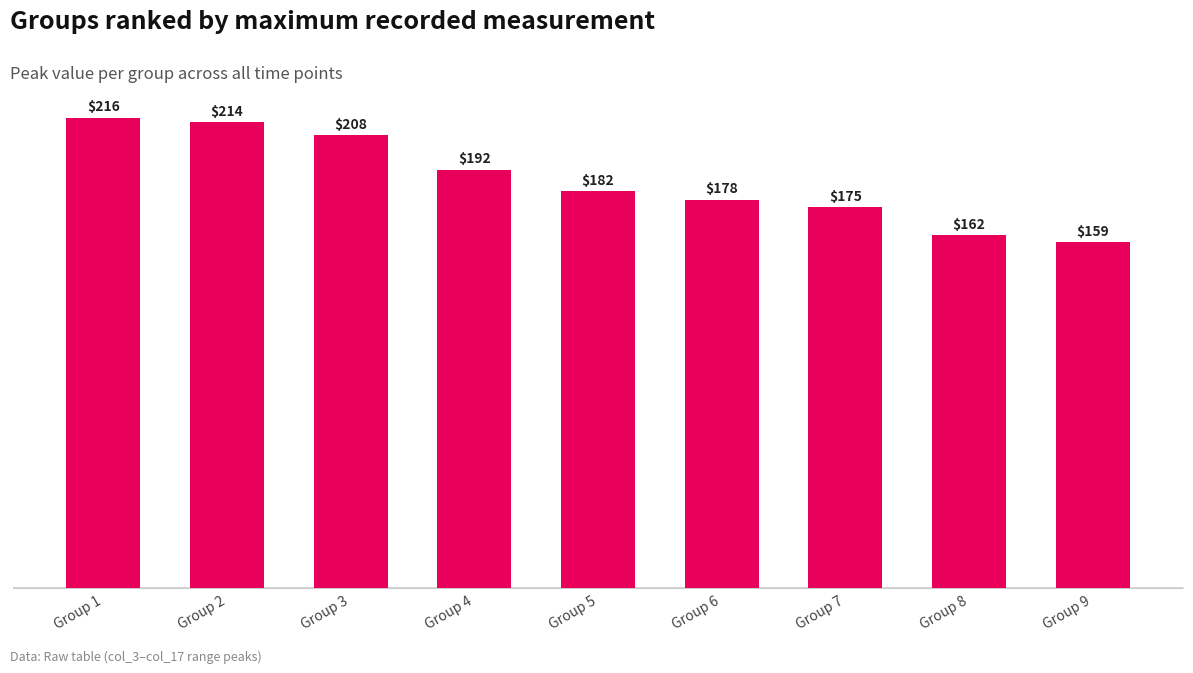

Does the chart contain any negative values?

No